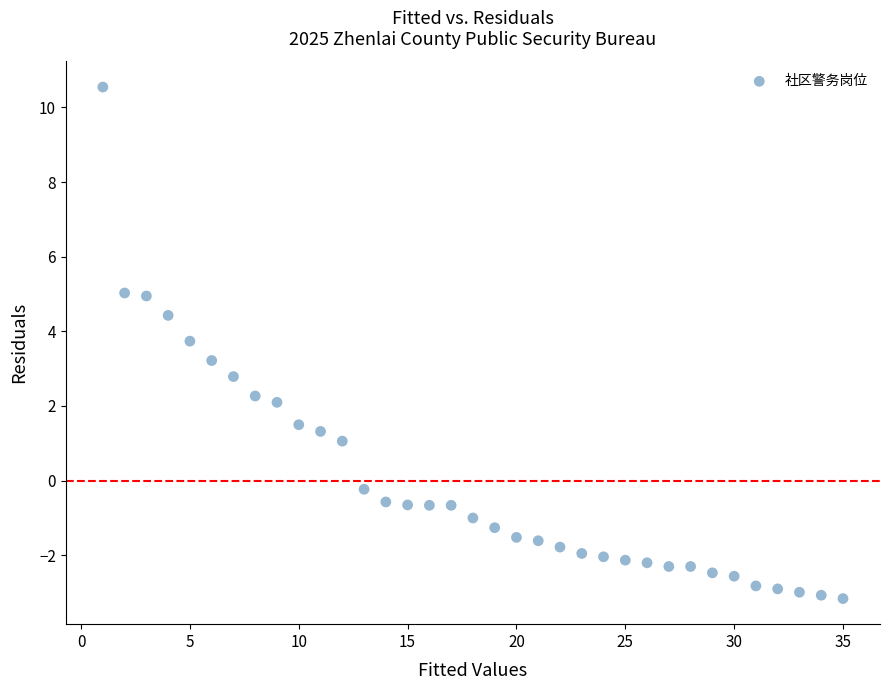

What is the range of Y values (max minus min)?

13.7